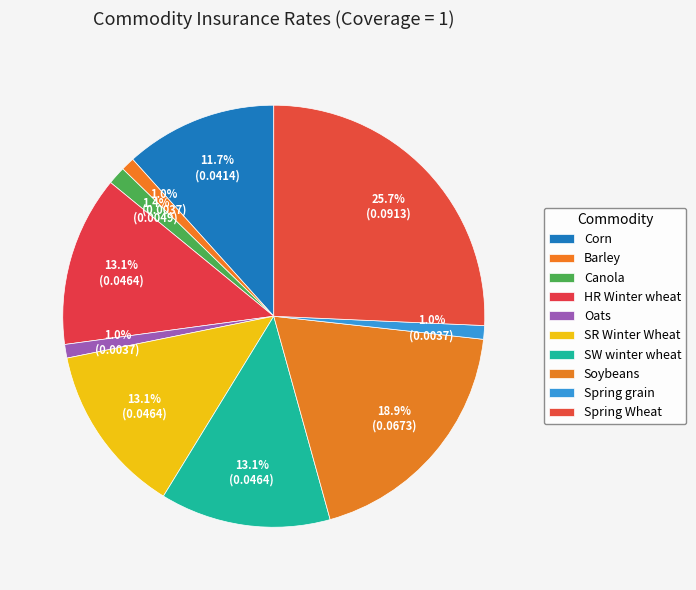

Combined, do Soybeans and Corn account for over 50%?

No